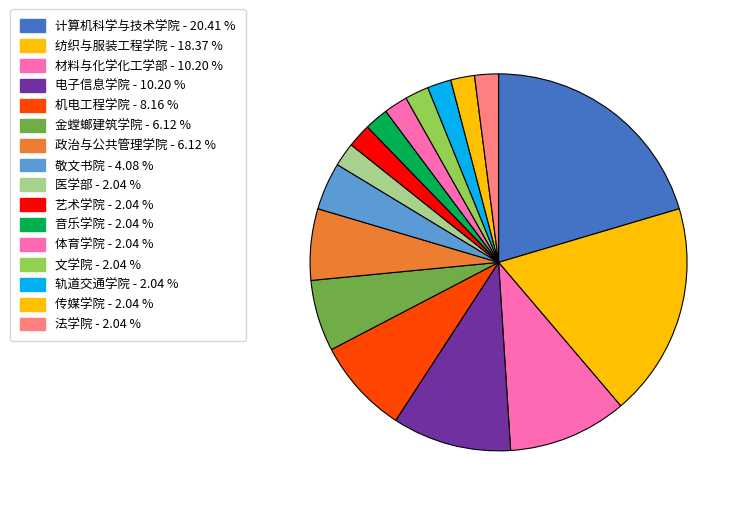

Count the number of slices in the pie.

16